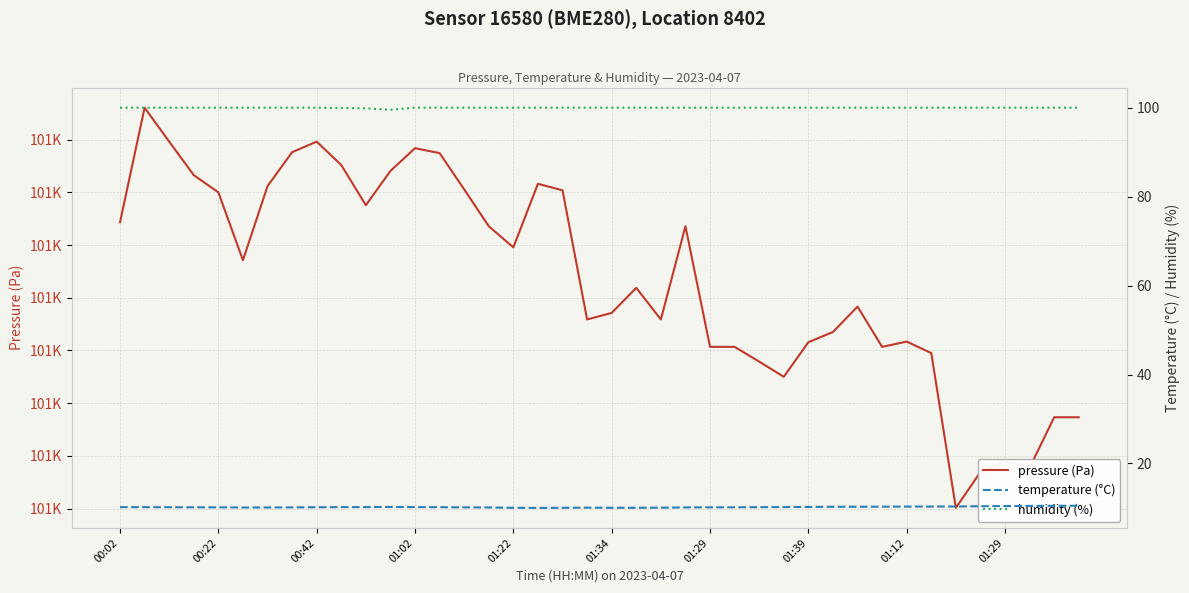

Does the chart have visible grid lines?

Yes